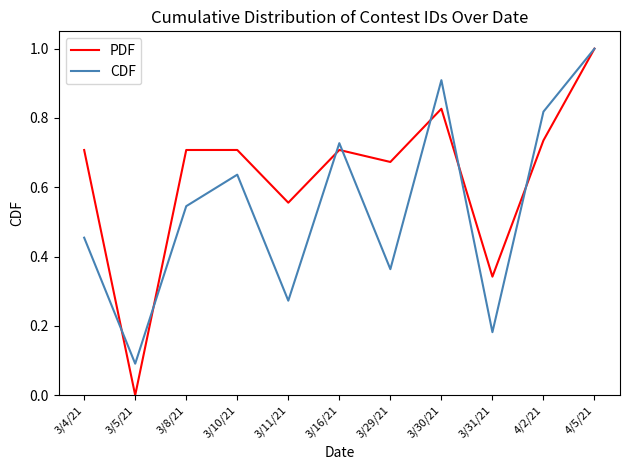

Which series has the widest spread of values?

PDF